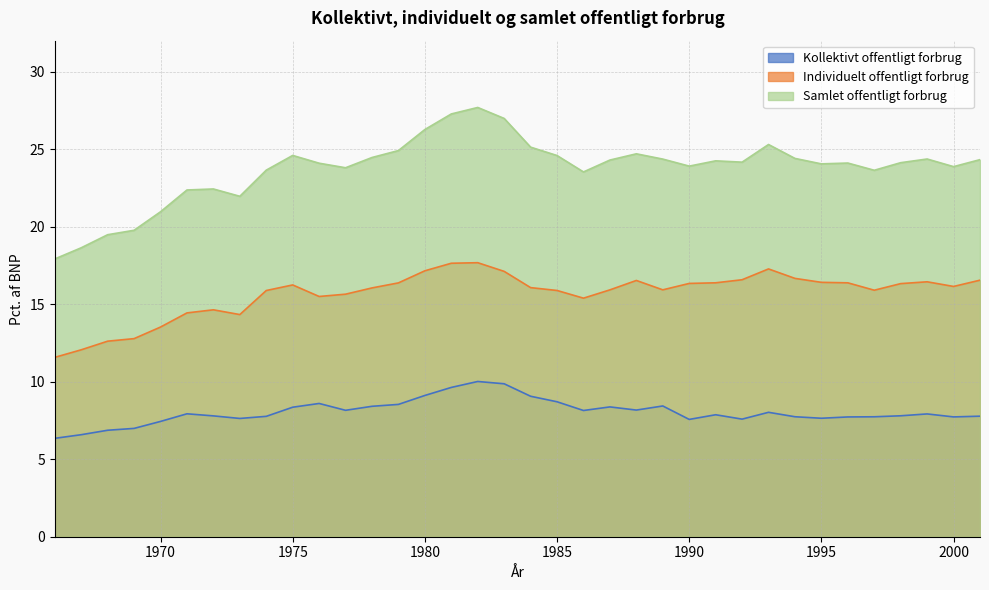

What is the maximum value for Individuelt offentligt forbrug?

17.7